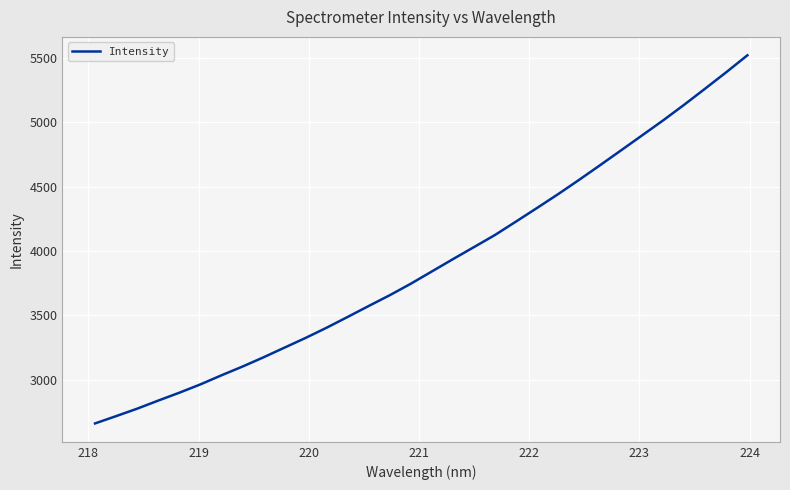

True or false: the data has more than 0 interior local peaks.

False